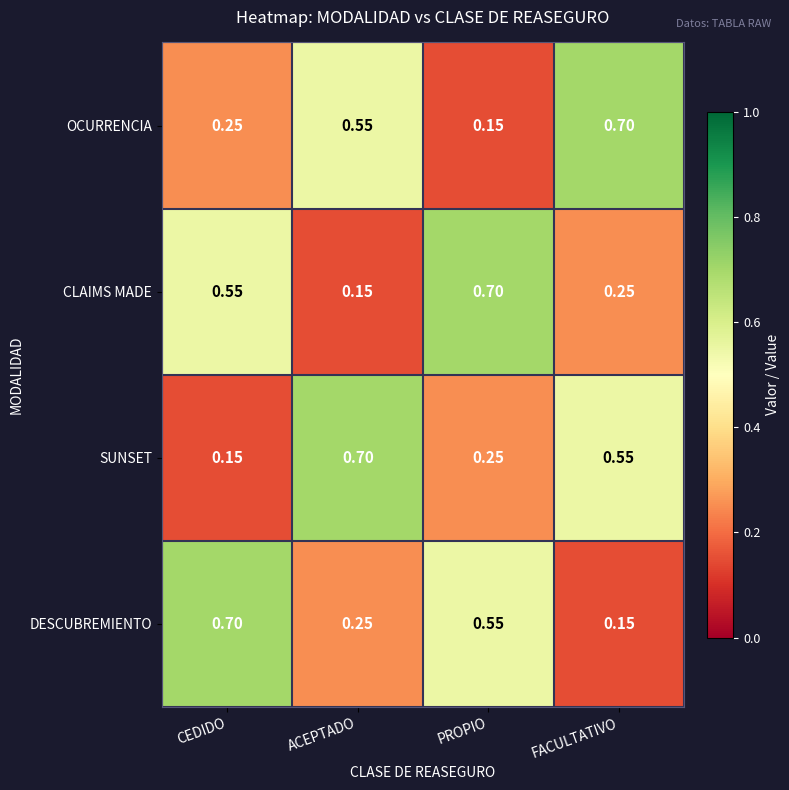

At which label is CLAIMS MADE closest to 0?

ACEPTADO